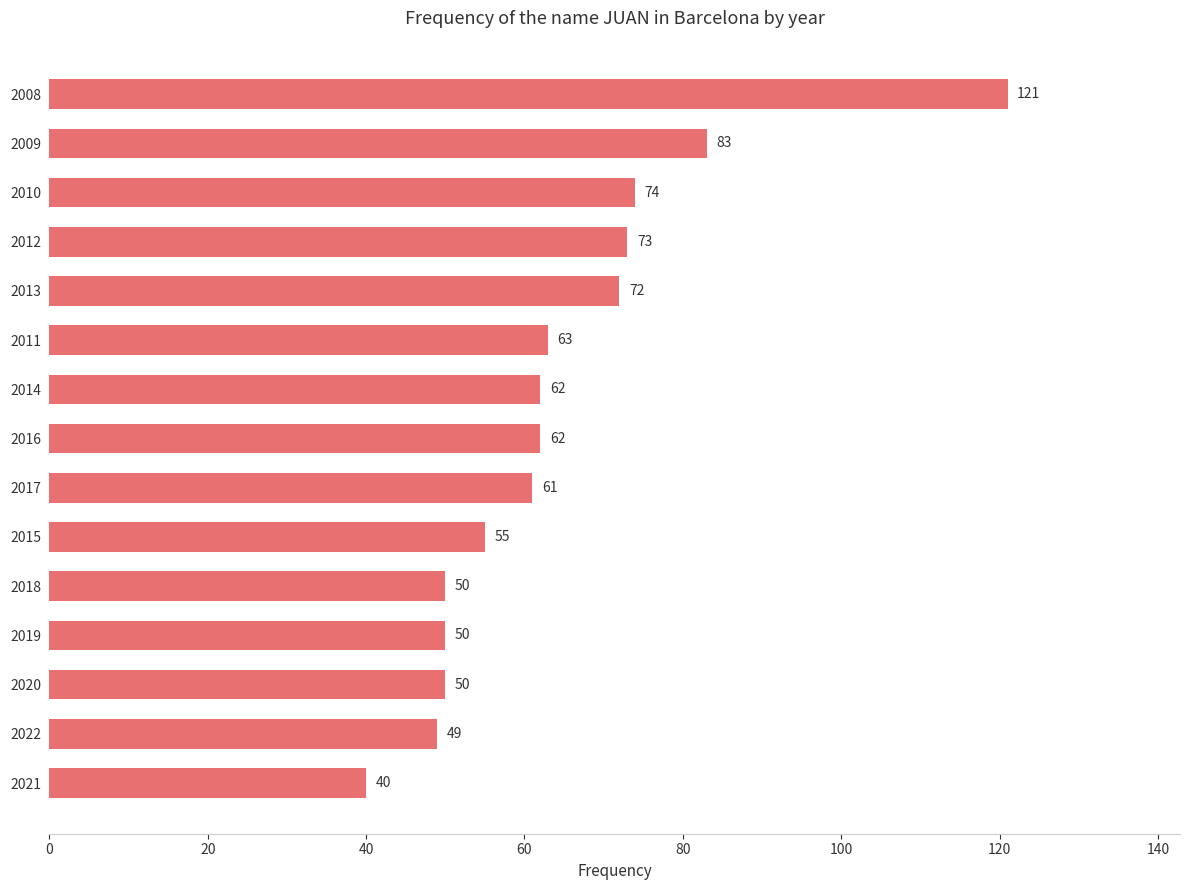

True or false: the data shows 19 at 2009.

False